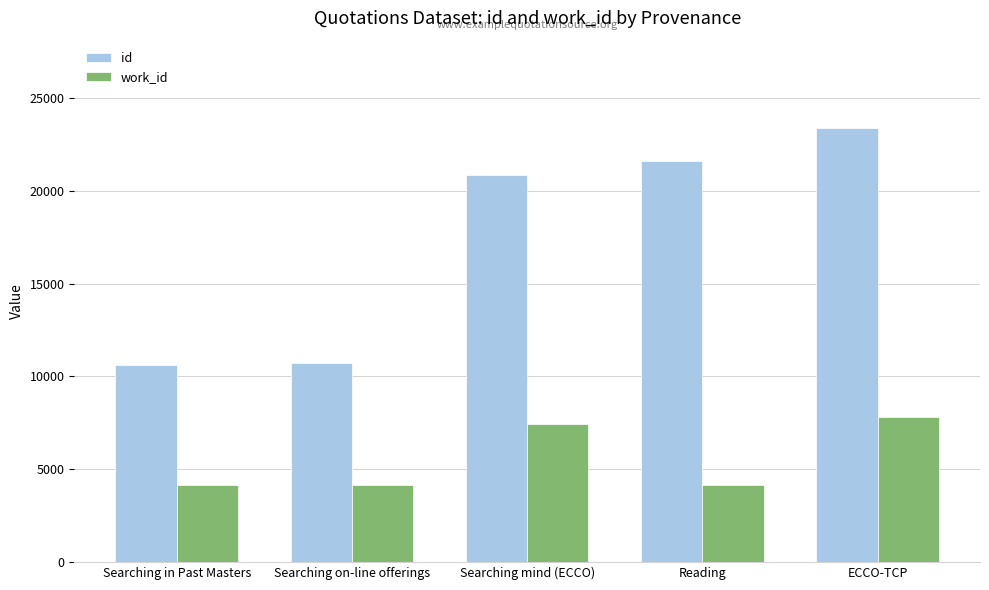

What are all the series names shown in the legend?

id, work_id